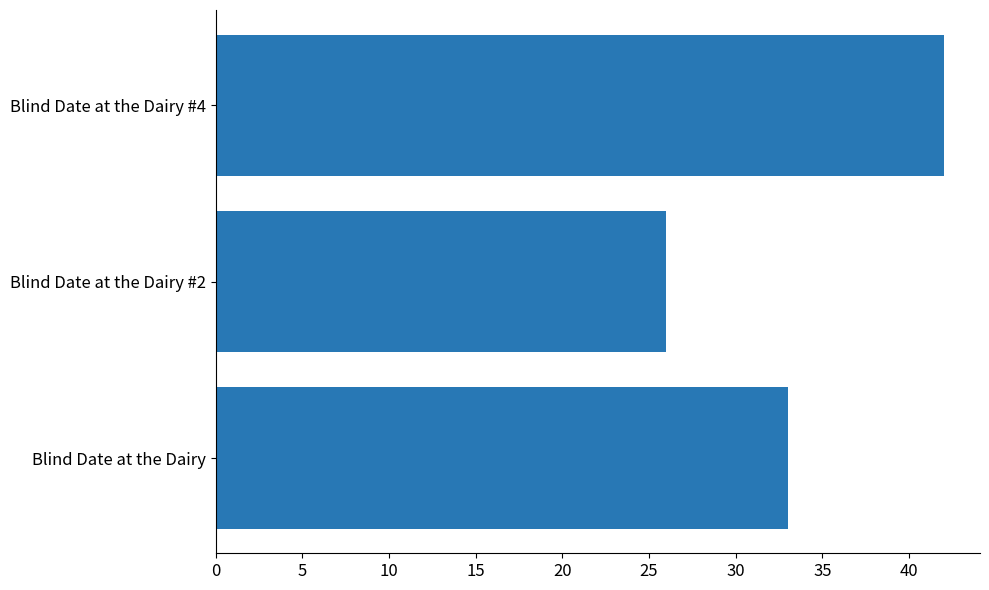

Rank the categories by value from lowest to highest.

Blind Date at the Dairy #2, Blind Date at the Dairy, Blind Date at the Dairy #4